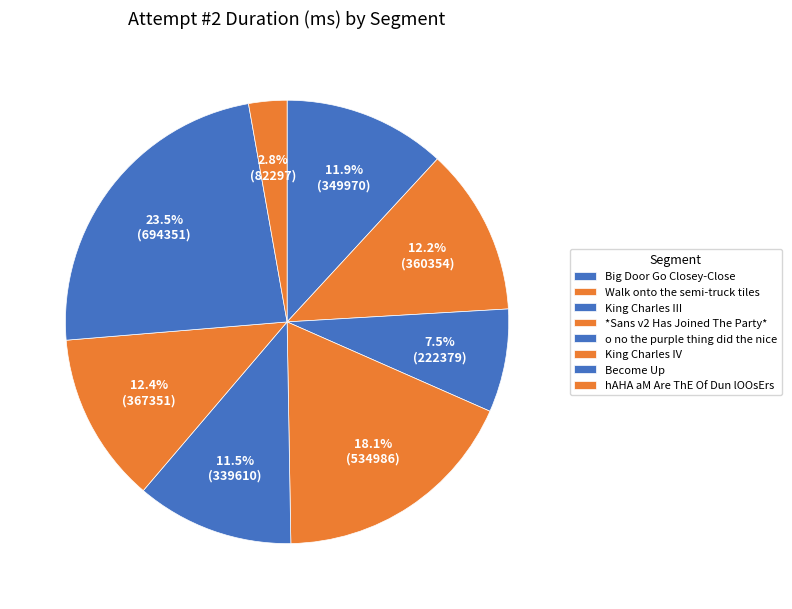

Is *Sans v2 Has Joined The Party* the majority of the pie?

No